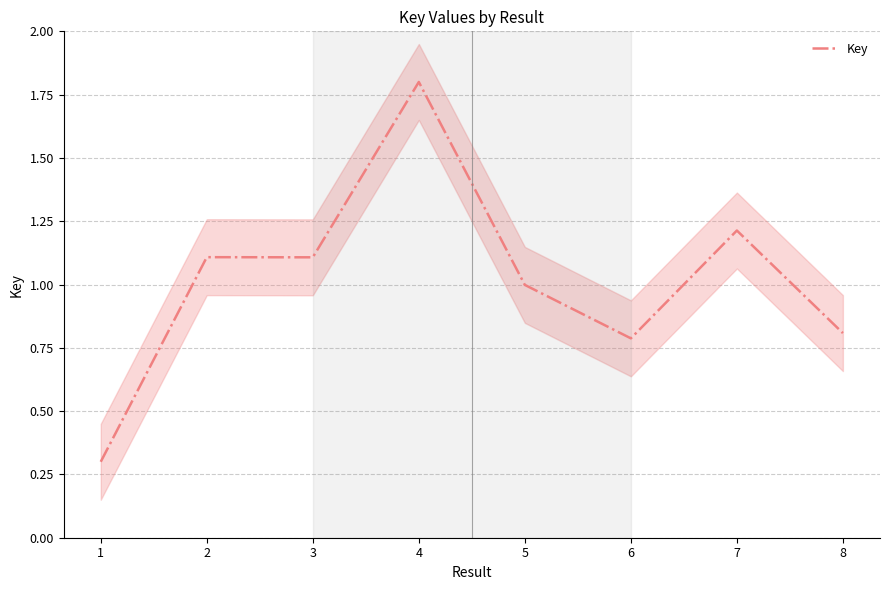

Where does the data first go above 1?

2